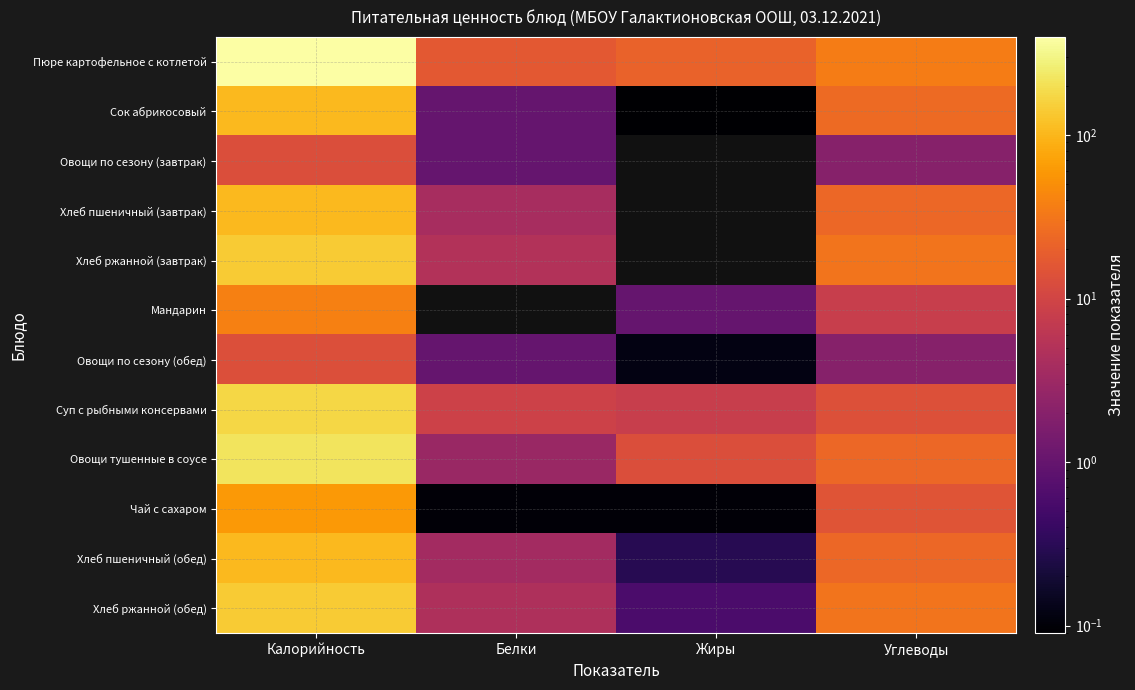

At which category does the chart reach its peak across all series?

Калорийность